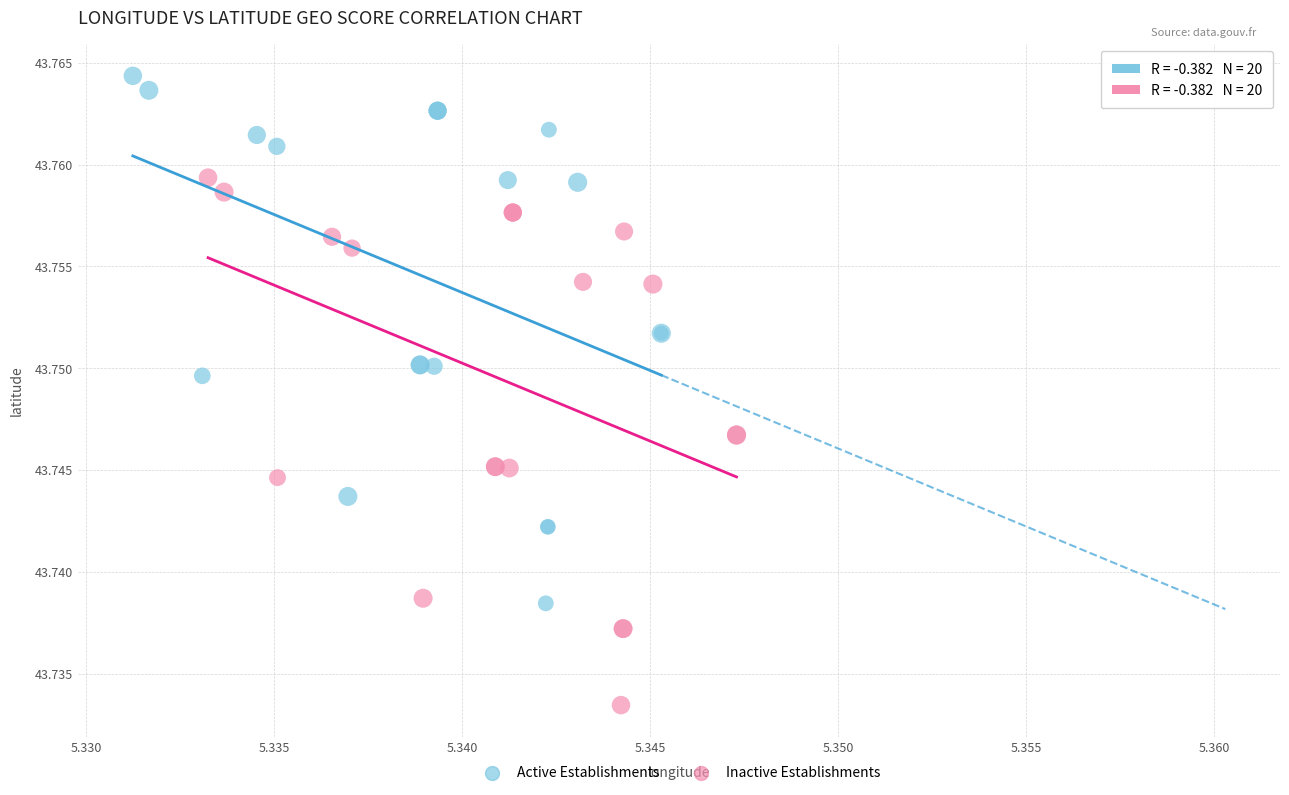

Which series contains the highest Y value?

Active Establishments